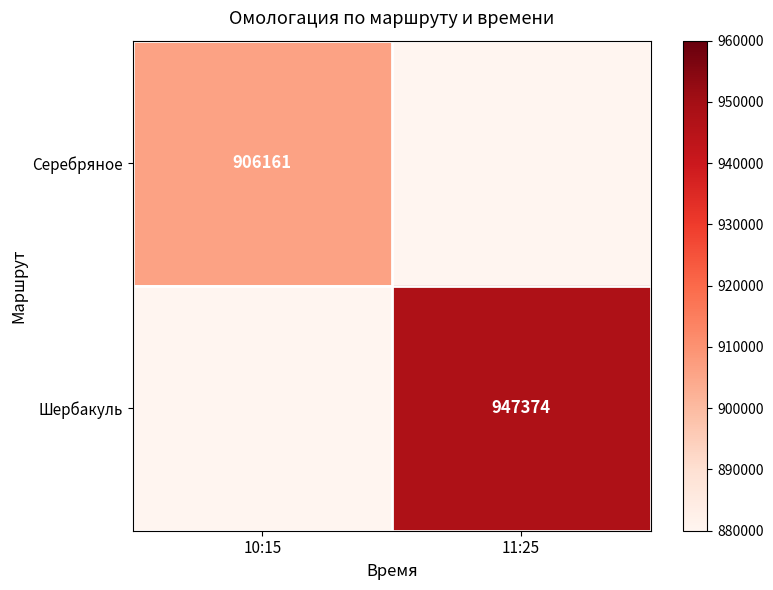

Is it true that Серебряное equals 906161 at 10:15?

True